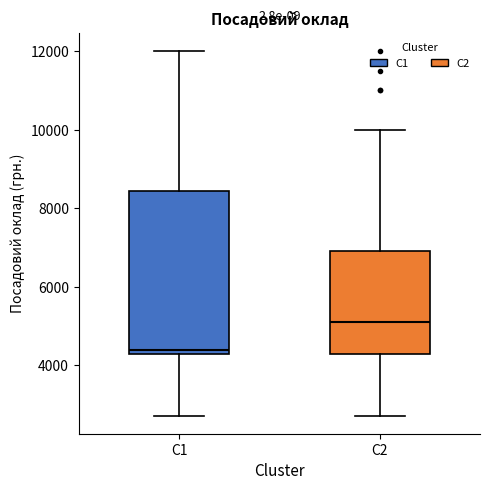

Reading left to right, transcribe this box plot: for each box, give where its median line is, the range the box spans, and where its two whiskers end, as read against the y-axis. The values are not printed on the chart, so give them approximately, as read against the axis.

C1: median 4400 (just above the box's lower edge), box 4400 to 8400, whiskers 2800 to 12000
C2: median 5200, box 4400 to 7000, whiskers 2800 to 10000